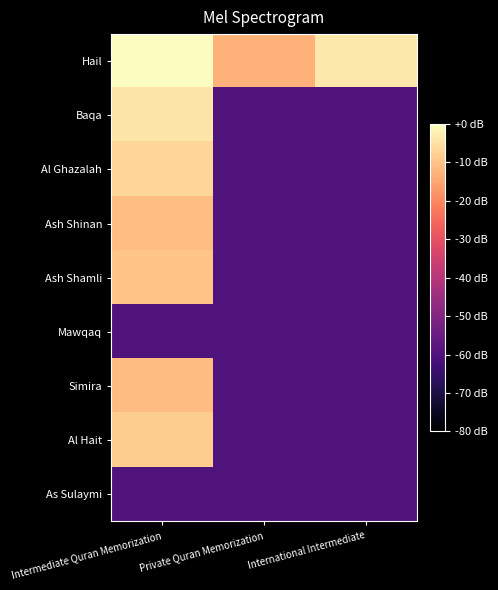

Rank the series by their maximum value, from lowest to highest.

Mawqaq, As Sulaymi, Simira, Ash Shinan, Ash Shamli, Al Hait, Al Ghazalah, Baqa, Hail